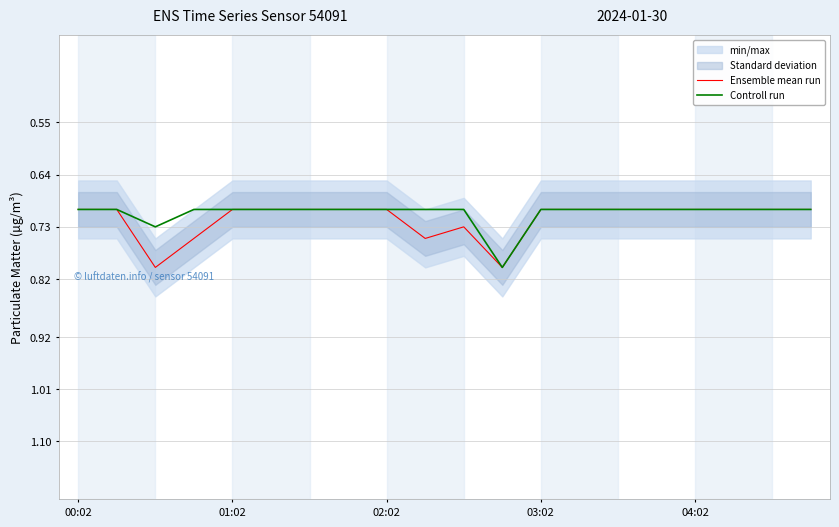

What position from the right is 00:02?

20